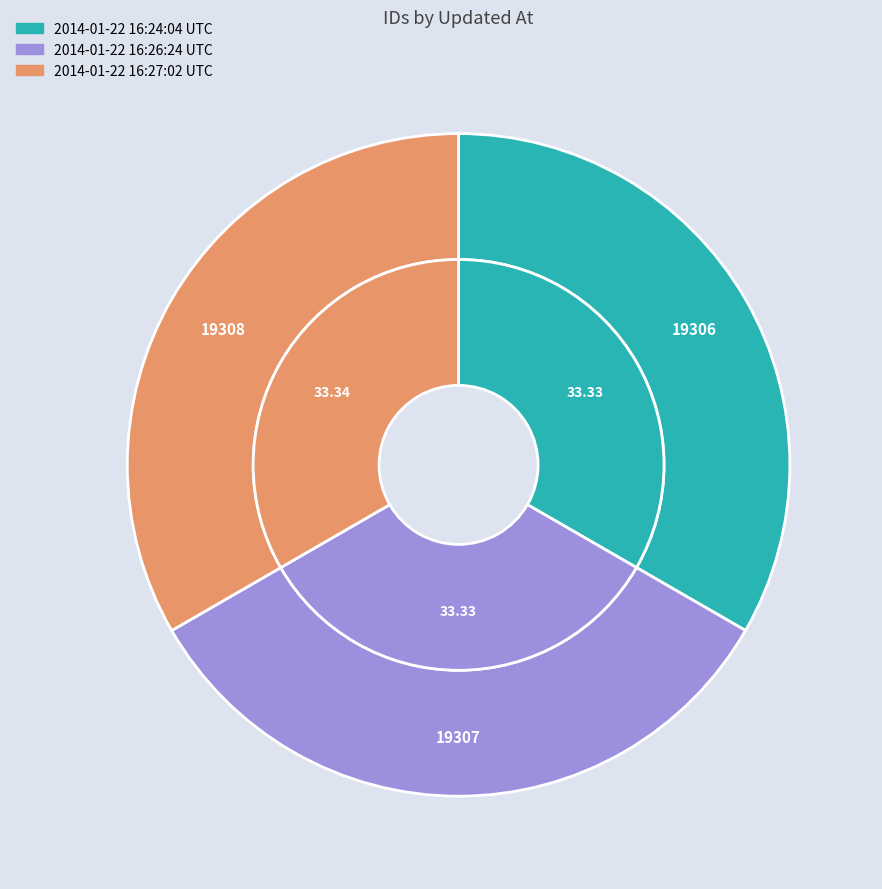

Count the number of slices in the pie.

3